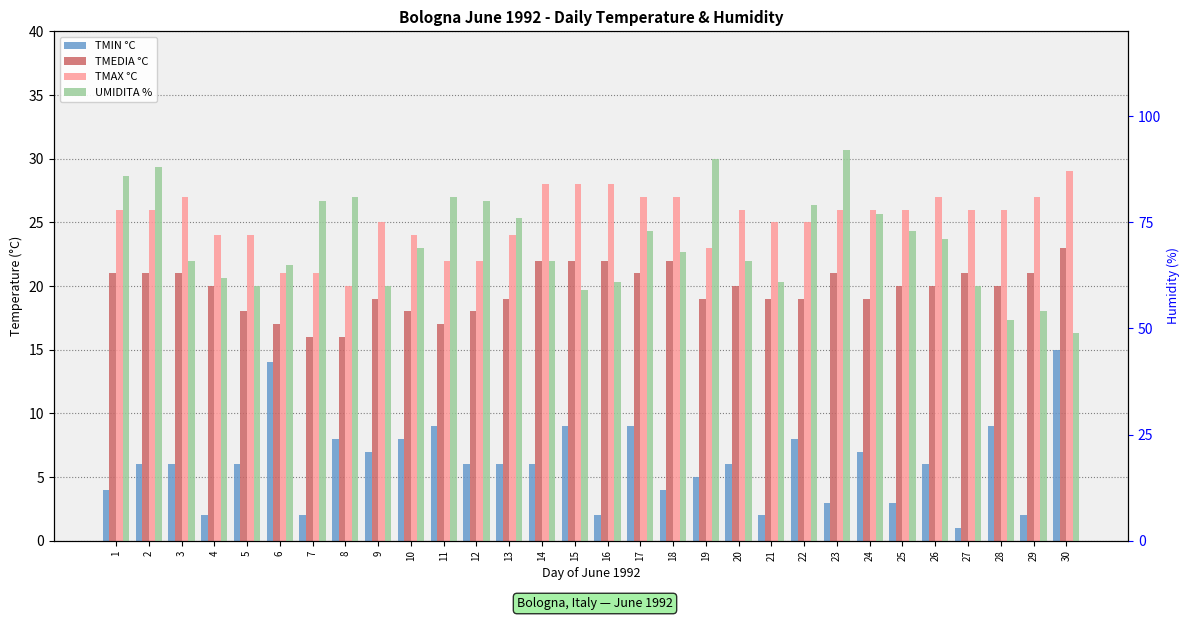

What is the value of the UMIDITA % bar at the 12th from the left?

80